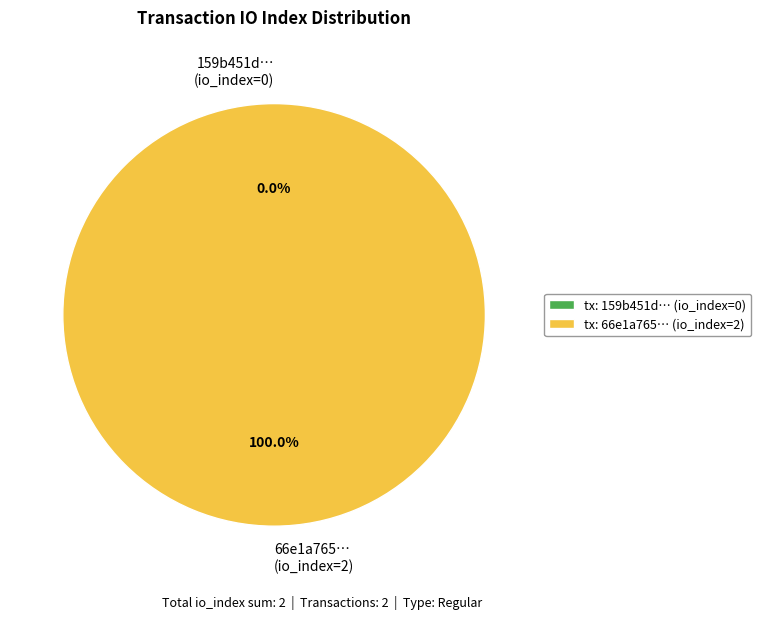

Which slice is the smallest?

tx_hash_1 (io_index=0)